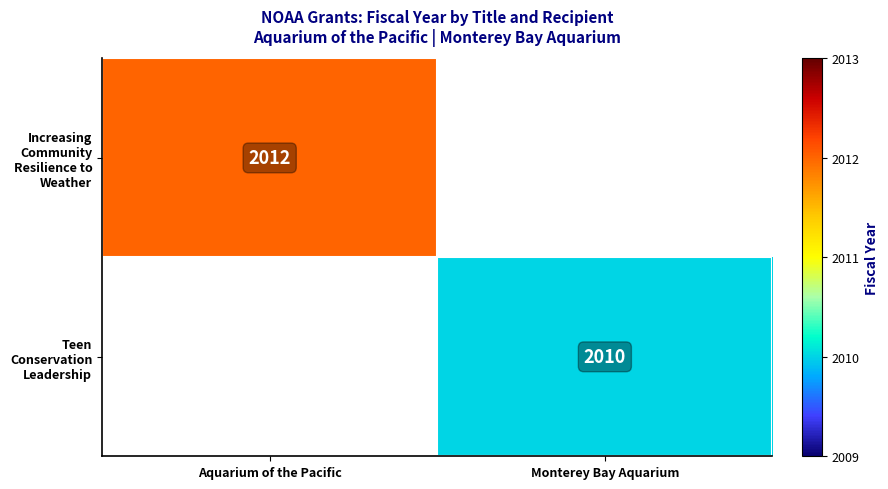

Is it true that Increasing Community Resilience to Weather equals 3332 at Aquarium of the Pacific?

False